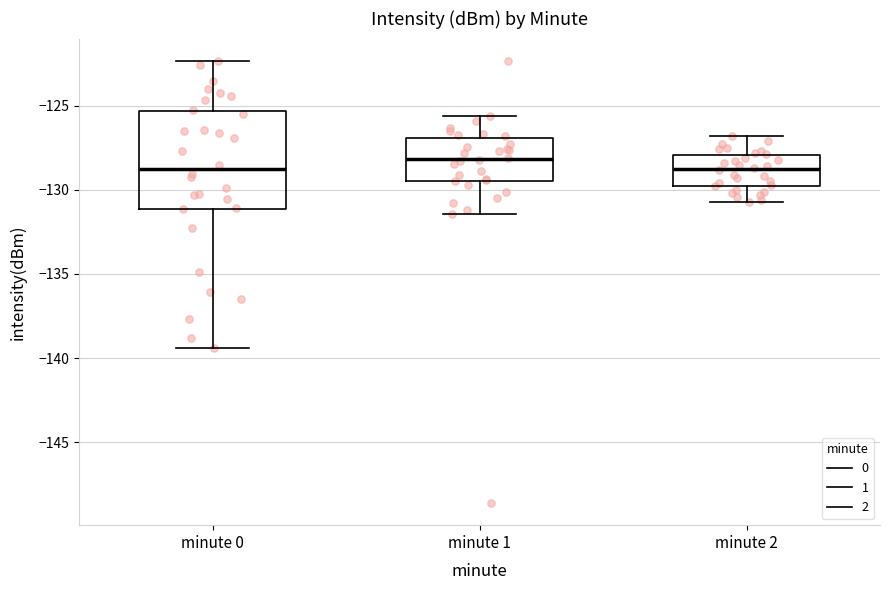

Comparing the boxes themselves (not the whiskers), which one is the tallest?

minute 0